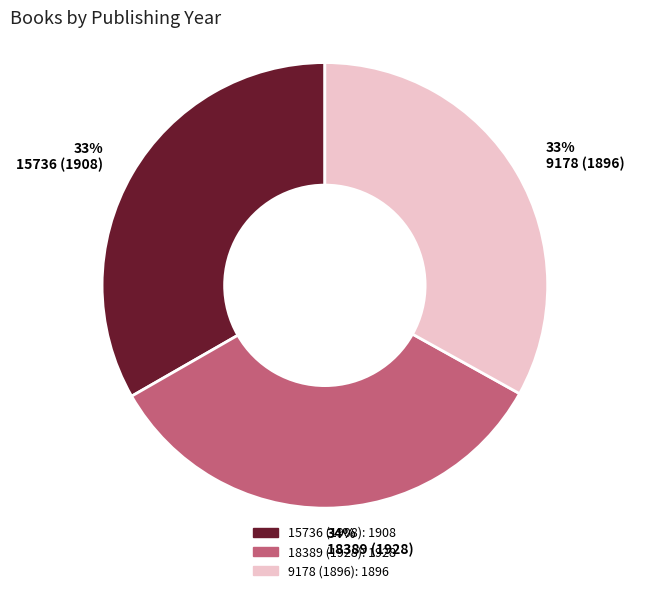

Does any single category account for the majority?

No